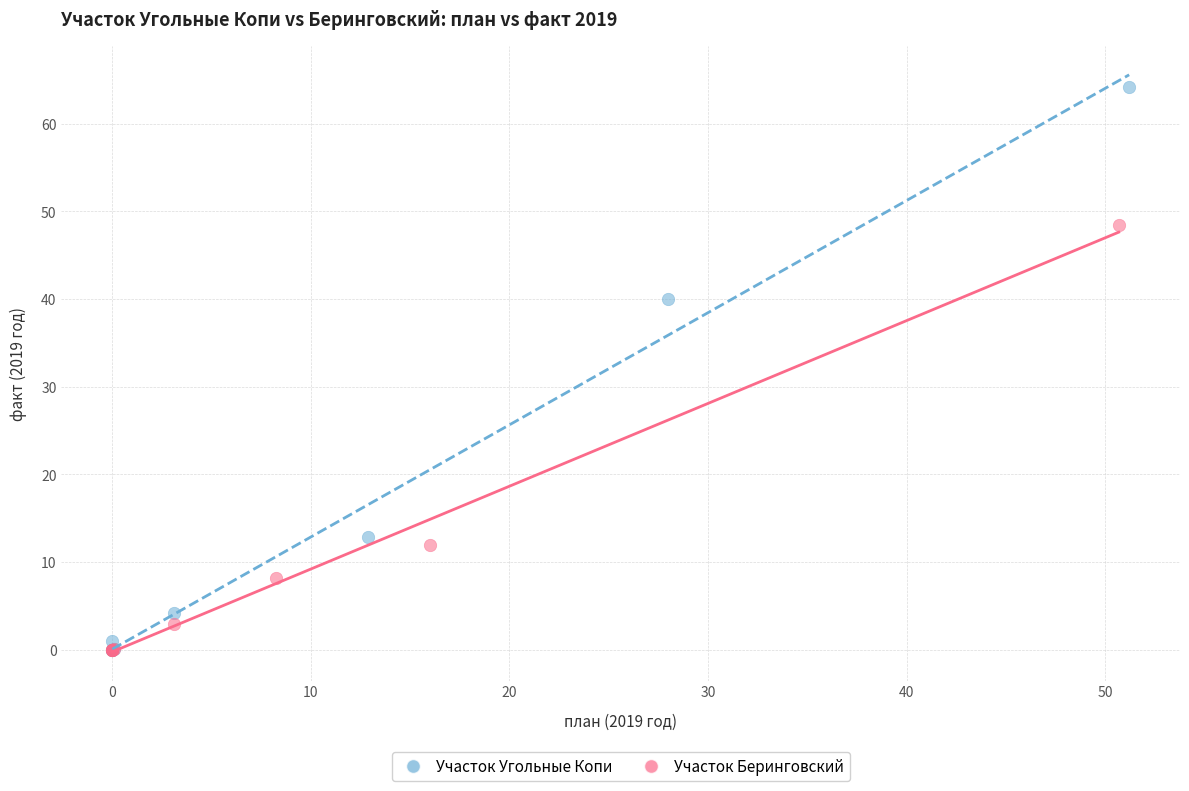

What are all the series names shown in the legend?

Участок Угольные Копи, Участок Беринговский